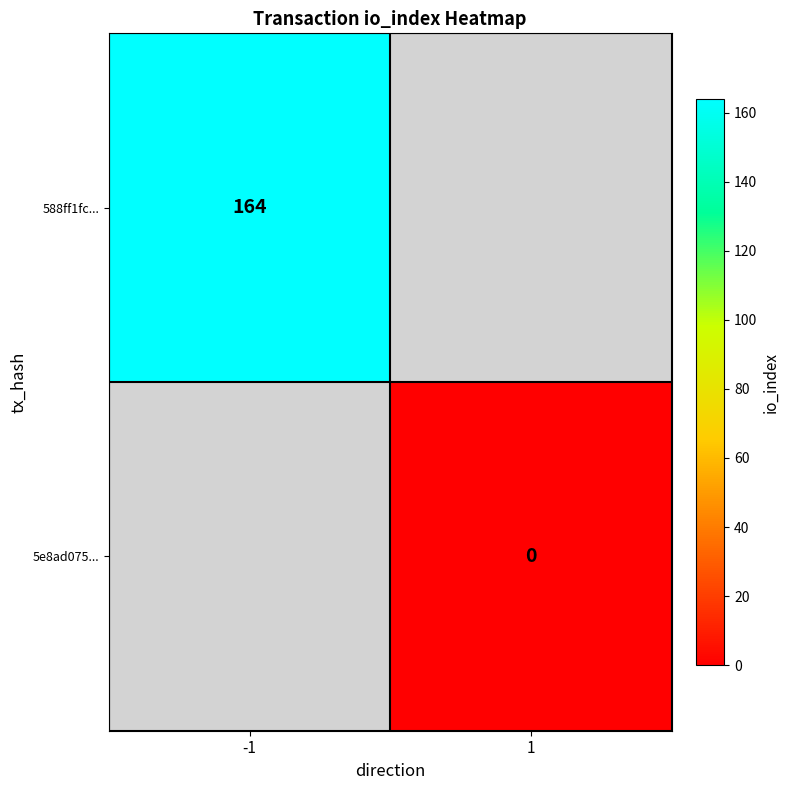

Which series has the largest range (max minus min)?

588ff1fc...